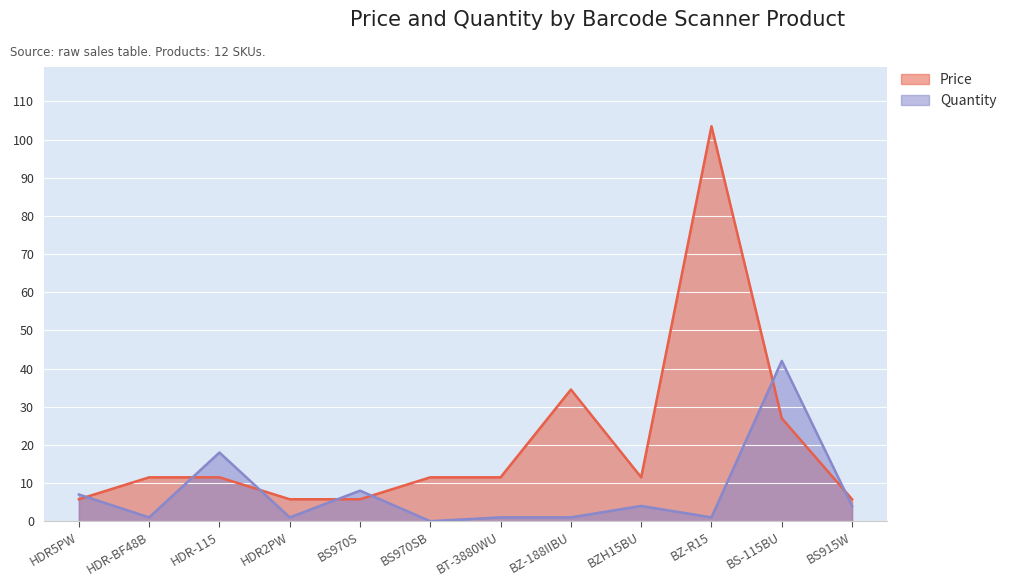

What is the sum of all Price values?

245.5